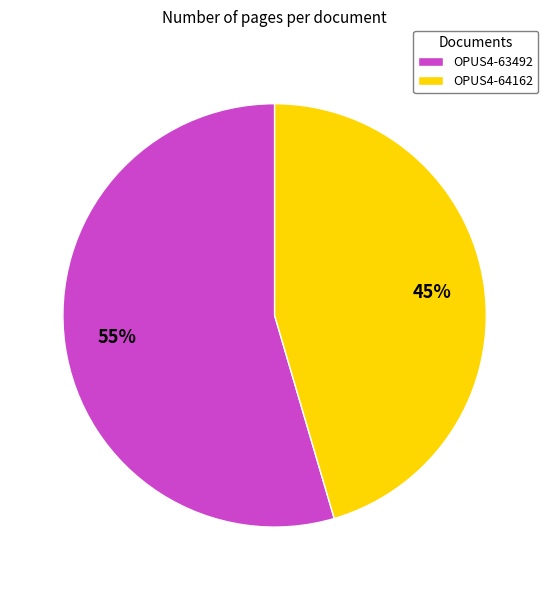

To the nearest percent, what is the combined percentage of OPUS4-64162 and OPUS4-63492?

100%